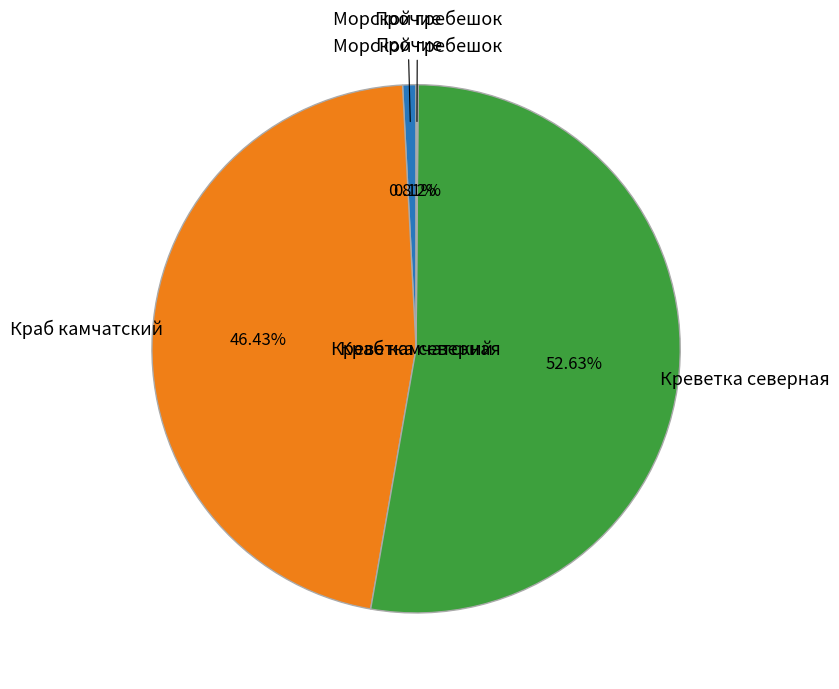

Which slice is the largest?

Креветка северная